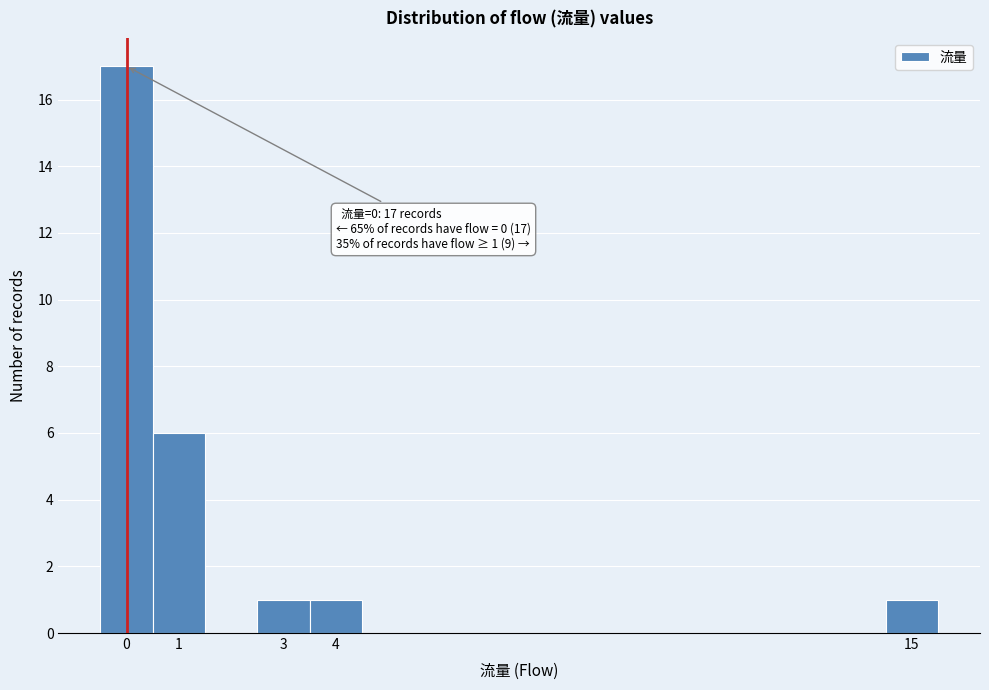

Which range on the x-axis has the tallest bar?

-0.5 to 0.5